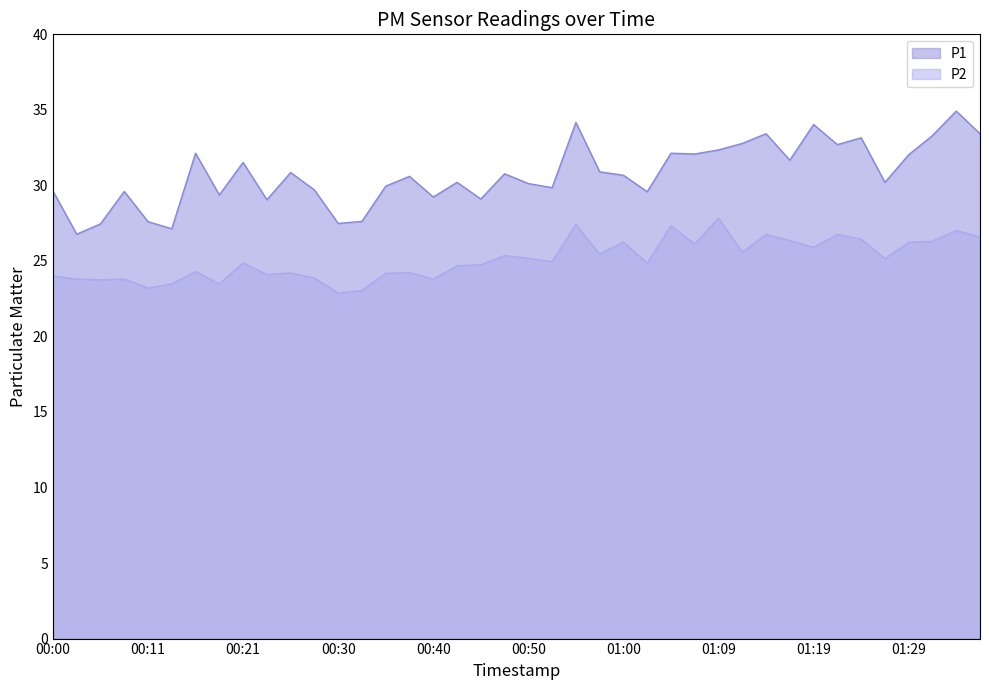

True or false: P1 has a value of 16.4 at 00:43.

False